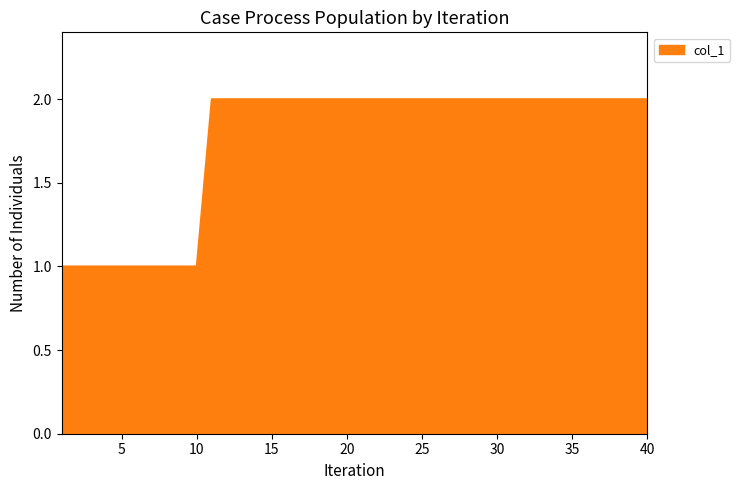

True or false: the data has more than 2 interior local peaks.

False